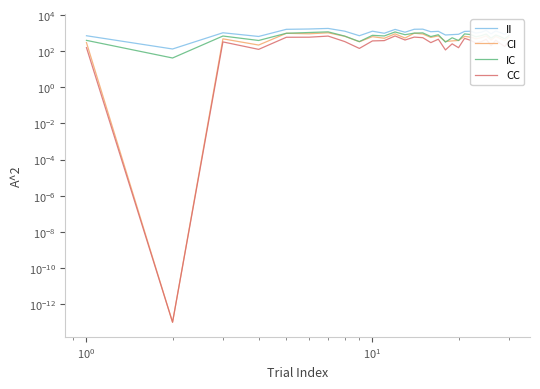

Rank the series by their average value, from lowest to highest.

Service_CC_BU_Risk, Service_CI_BU_Risk, Service_IC_BU_Risk, Service_II_BU_Risk